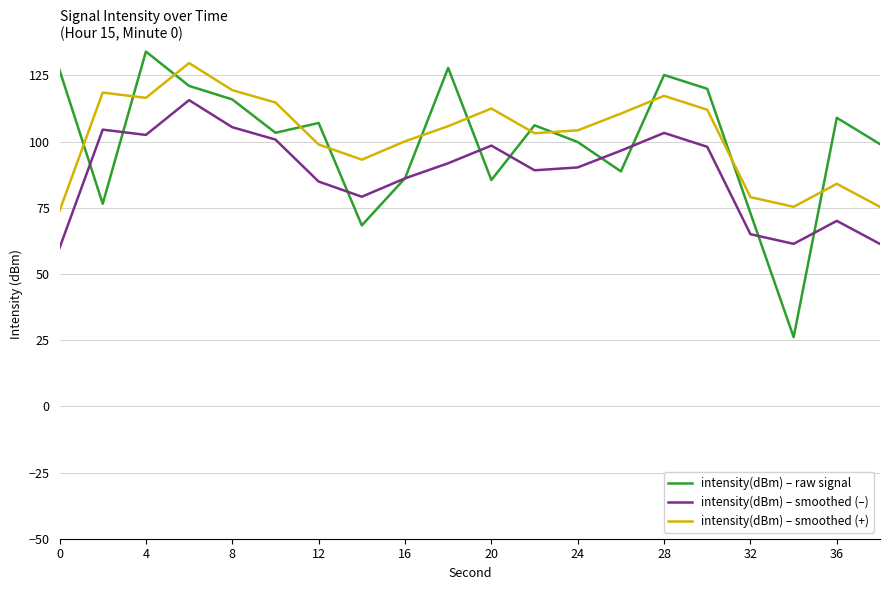

Reading left to right, what are all the values shown in this chart?

intensity(dBm) – raw signal: 127.0	76.5	134.0	121.1	115.9	103.4	107.1	68.4	86.2	127.9	85.5	106.2	99.8	88.8	125.2	120.0	73.0	26.2	109.0	99.1
intensity(dBm) – smoothed (–): 59.9	104.5	102.5	115.7	105.4	100.8	84.9	79.2	86.1	91.8	98.5	89.2	90.3	96.6	103.3	98.0	65.0	61.4	70.1	61.4
intensity(dBm) – smoothed (+): 73.9	118.5	116.5	129.7	119.4	114.8	98.9	93.2	100.1	105.8	112.5	103.2	104.3	110.6	117.3	112.0	79.0	75.4	84.1	75.4